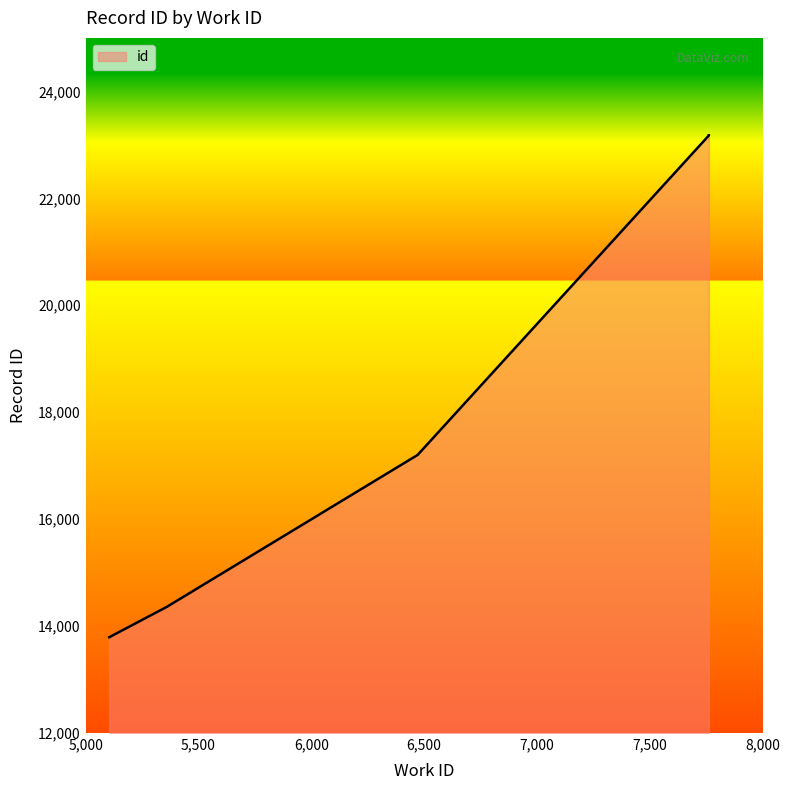

Is it true that the value at 5105 is 13792?

True